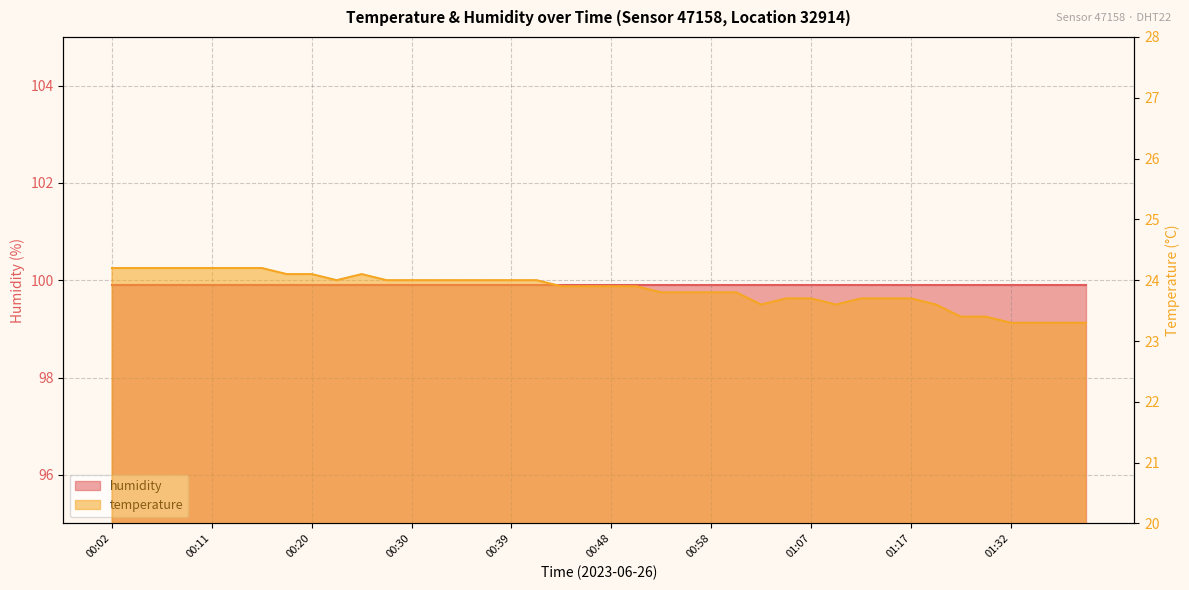

How many categories are shown in the chart?

40